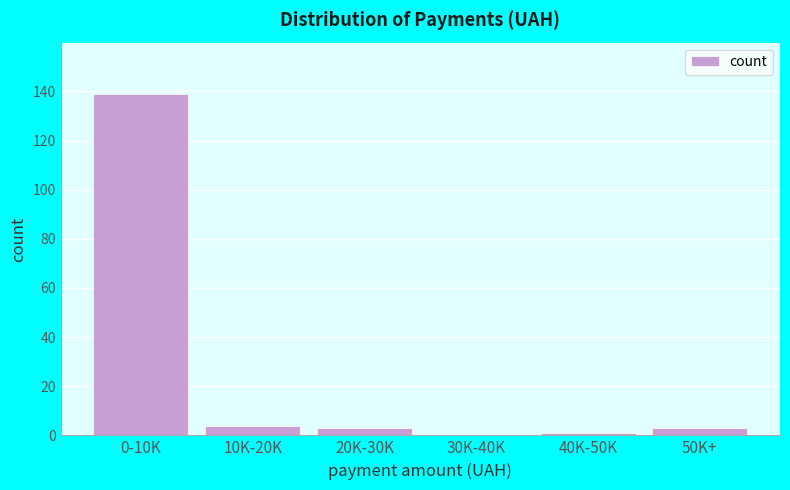

Reading left to right, extract all data points from this chart.

0-10K=139	10K-20K=4	20K-30K=3	30K-40K=0	40K-50K=1	50K+=3